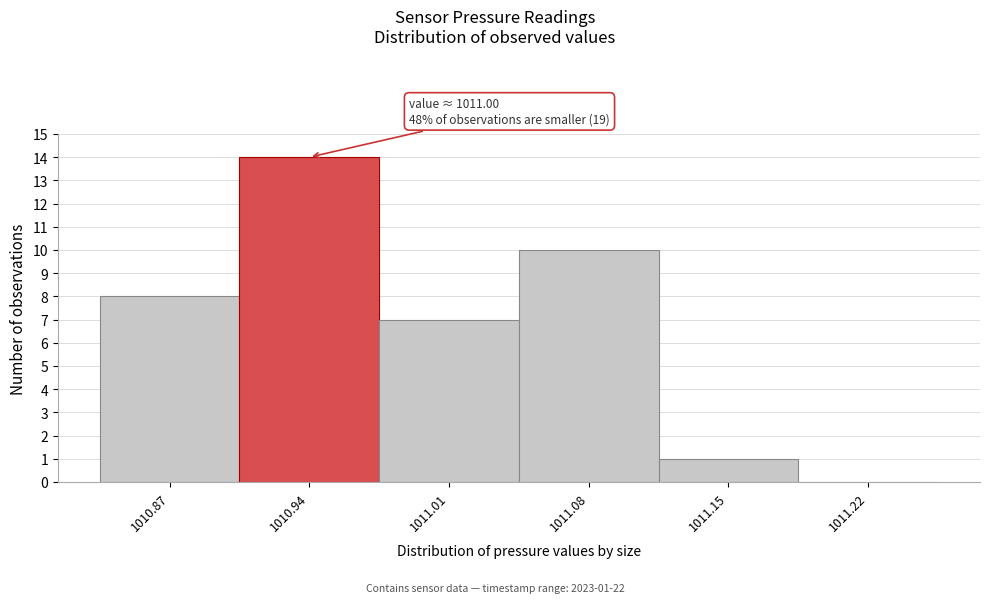

Reading left to right, transcribe all the data shown in this chart.

1010.87=8	1010.94=14	1011.01=7	1011.08=10	1011.15=1	1011.22=0